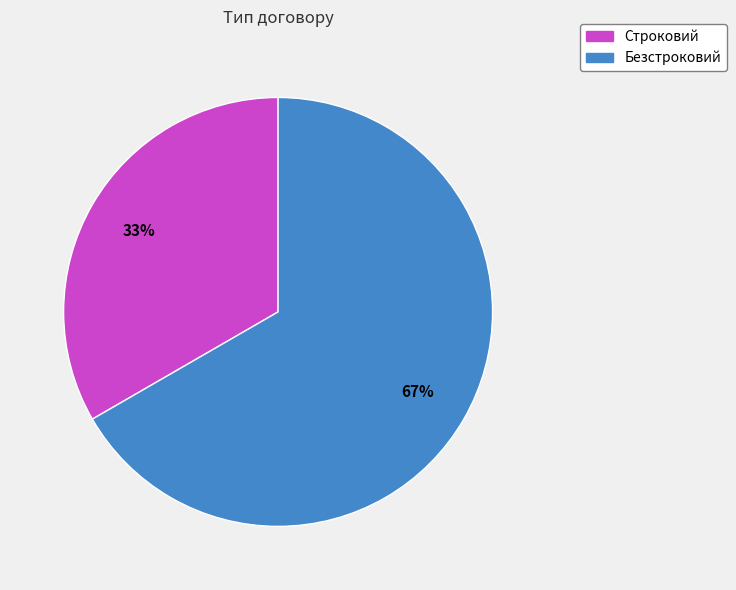

Rank the categories by value from highest to lowest.

Безстроковий, Строковий